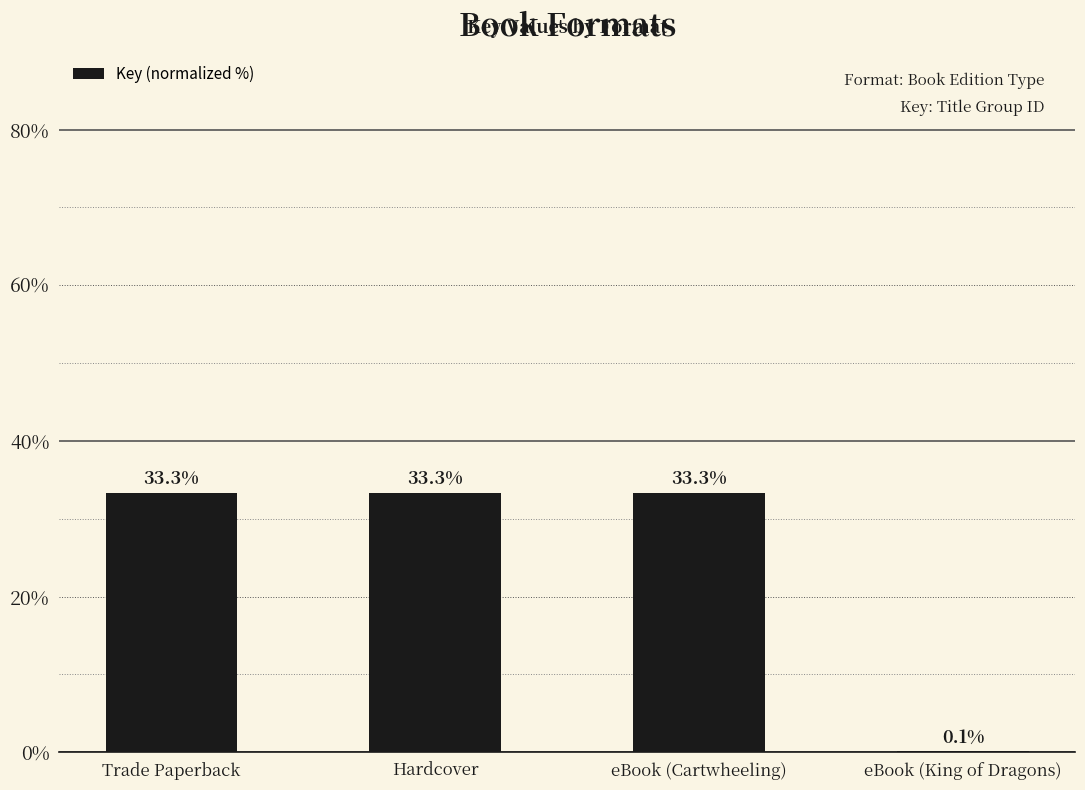

Reading left to right, transcribe all the data shown in this chart.

Trade Paperback=33.3	Hardcover=33.3	eBook (Cartwheeling)=33.3	eBook (King of Dragons)=0.1